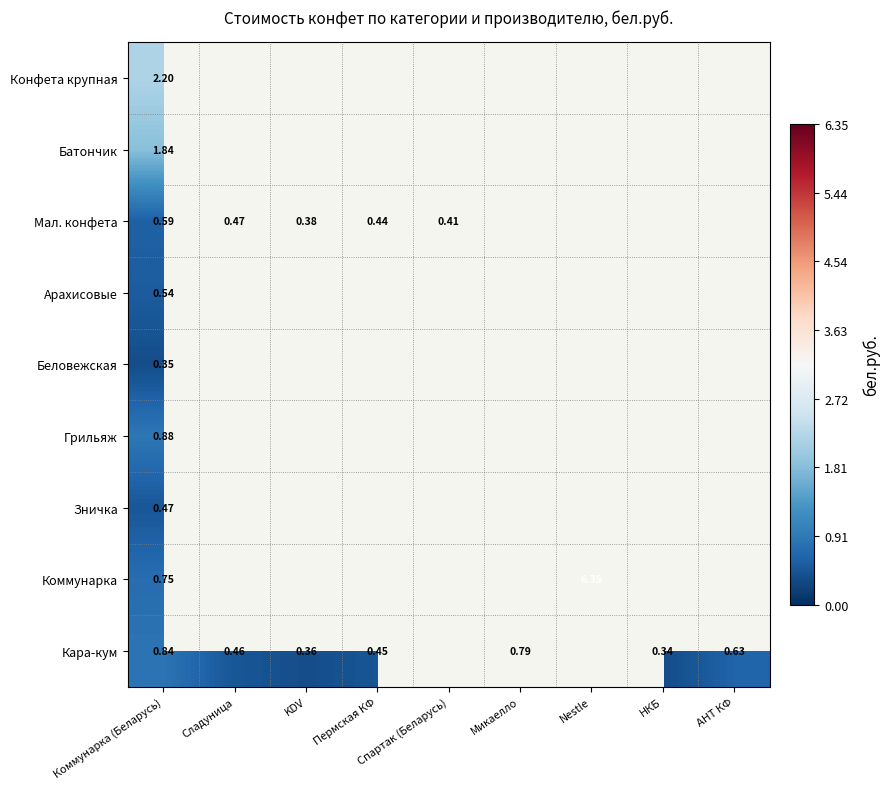

List the series in order of their peak value, lowest first.

Беловежская, Зничка, Арахисовые, Мал. конфета, Кара-кум, Грильяж, Батончик, Конфета крупная, Коммунарка